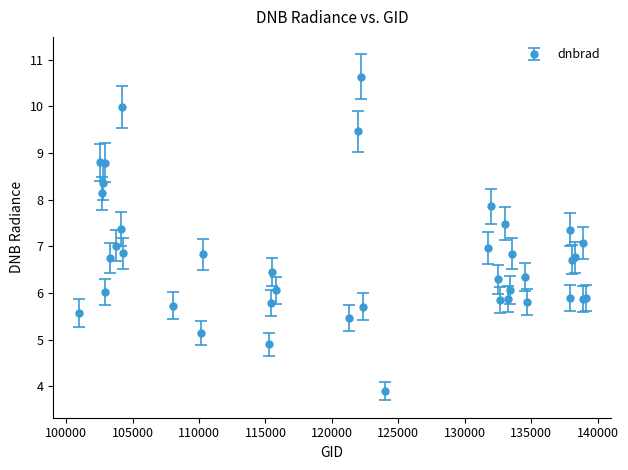

What is the difference between the maximum and minimum values?

6.7